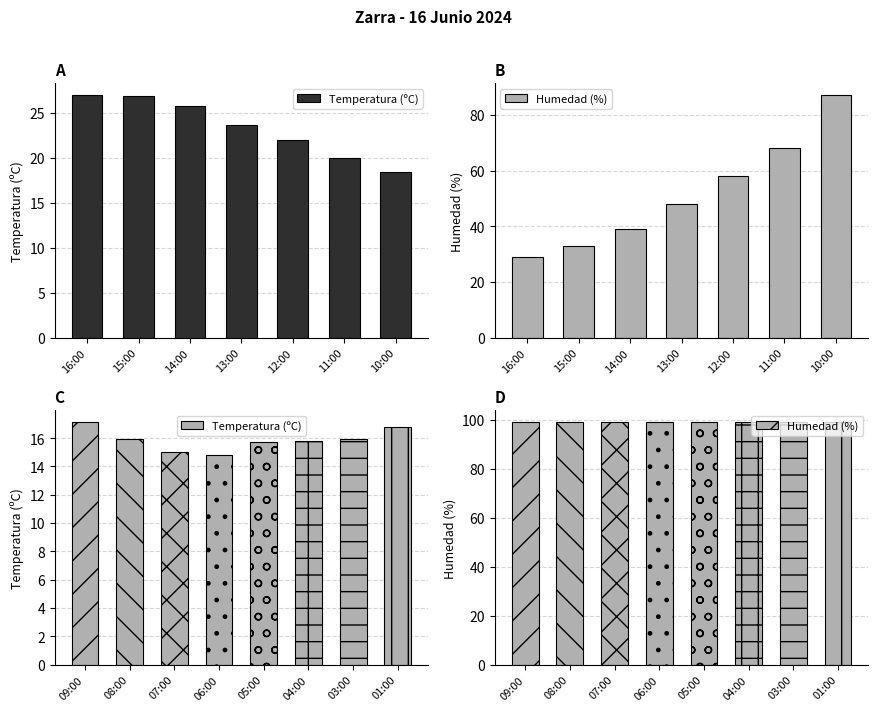

Rank the series by their average value, from lowest to highest.

Temperatura (ºC), Humedad (%)